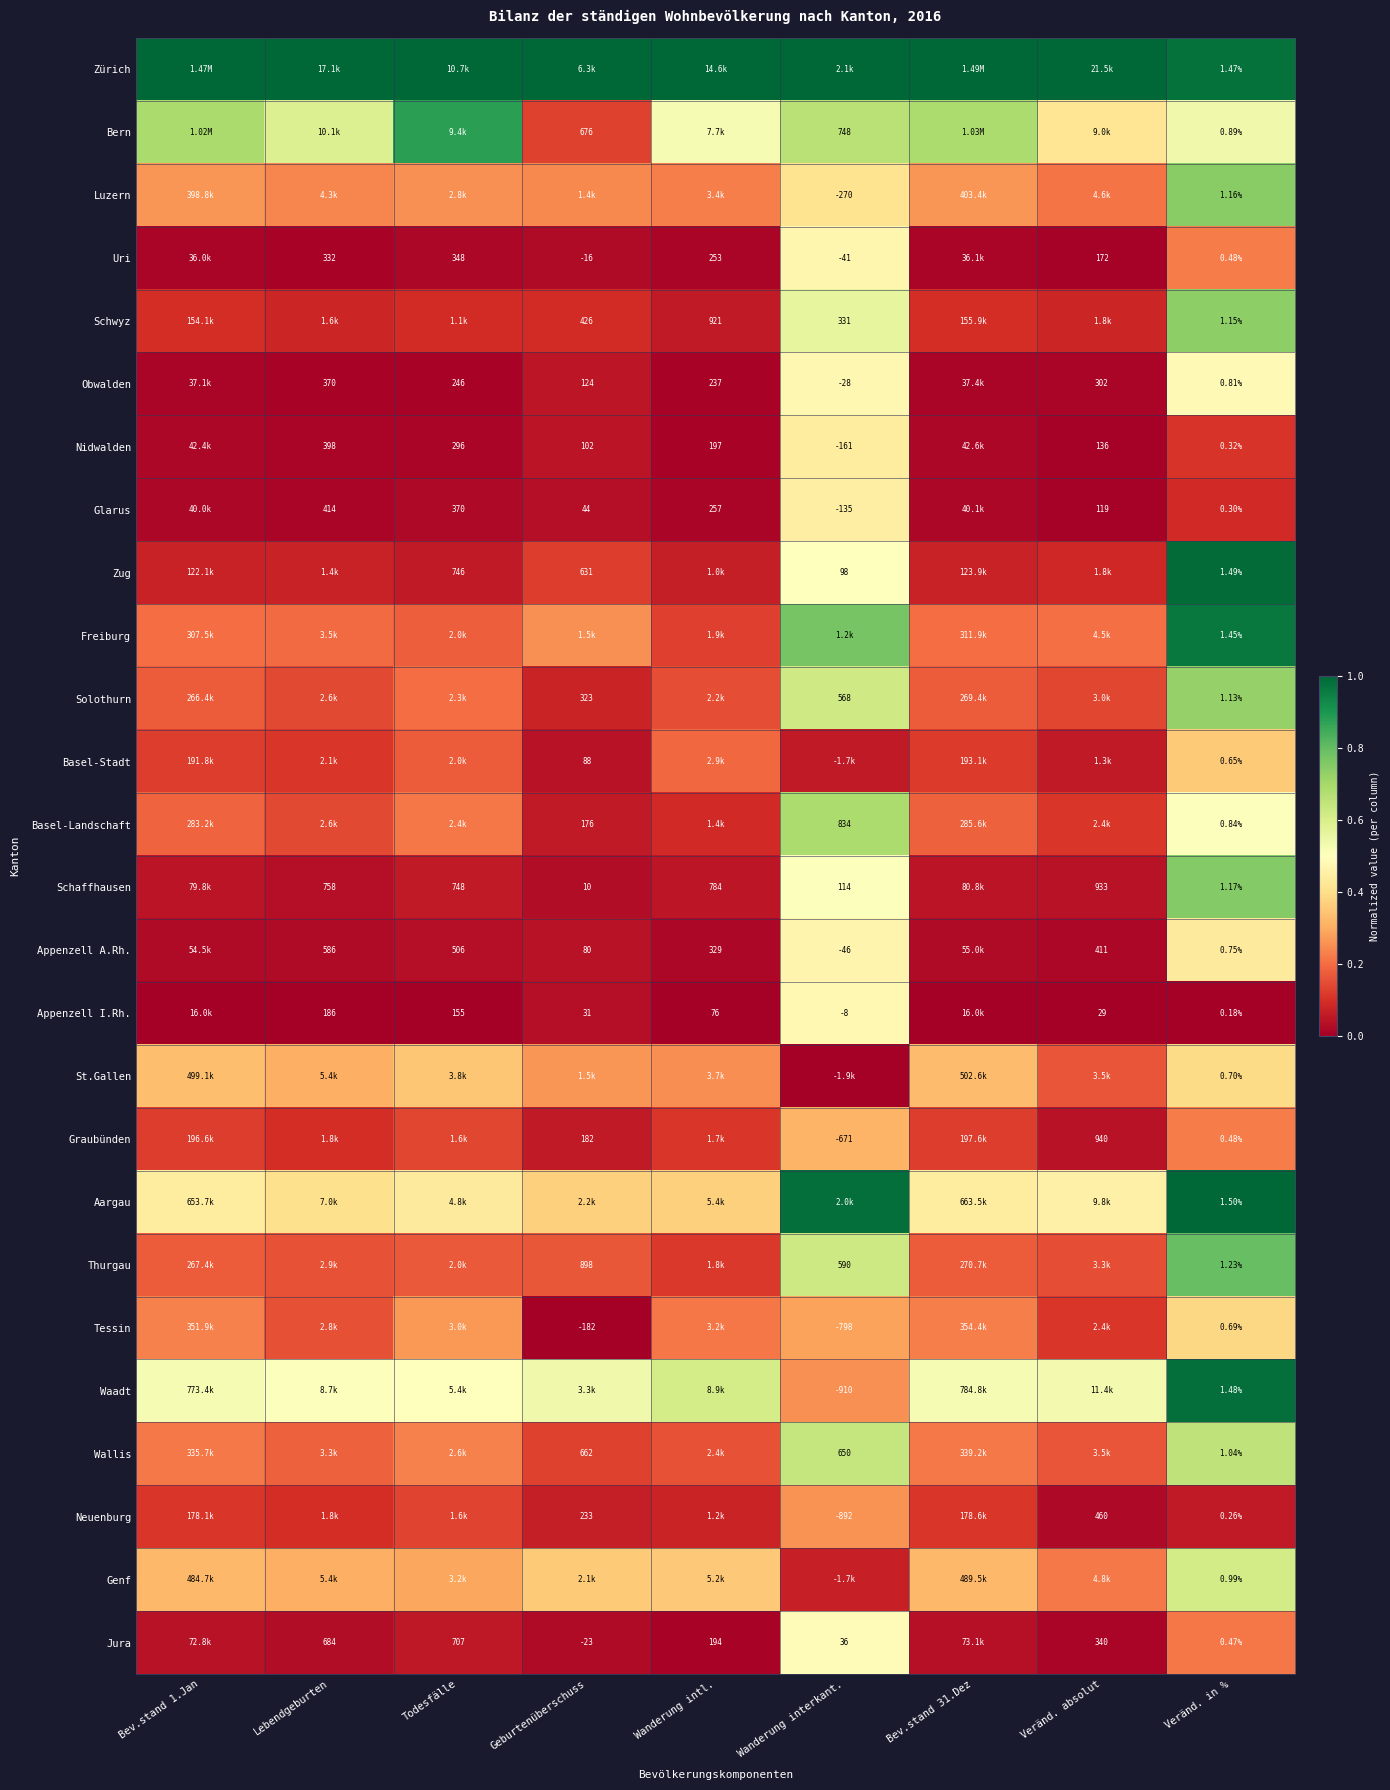

True or false: Waadt has a value of 0.3 at Wanderung interkant..

True